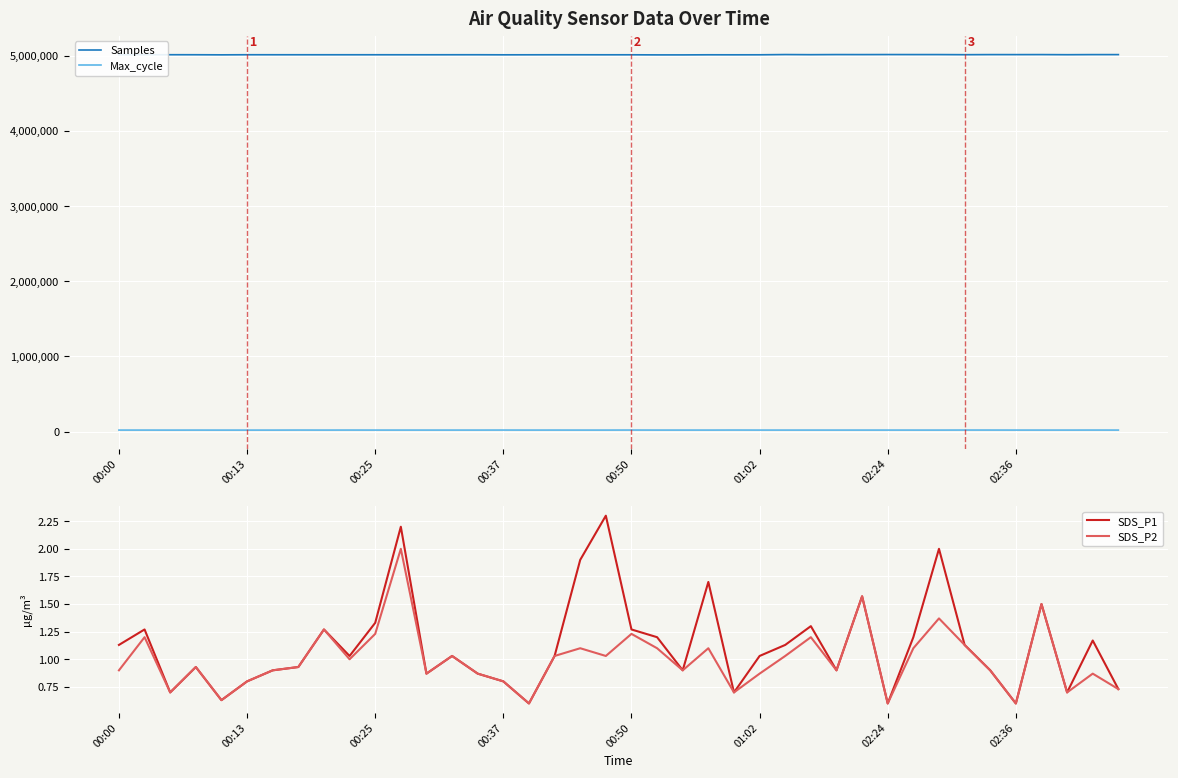

True or false: SDS_P2 and Samples intersect in this chart.

False